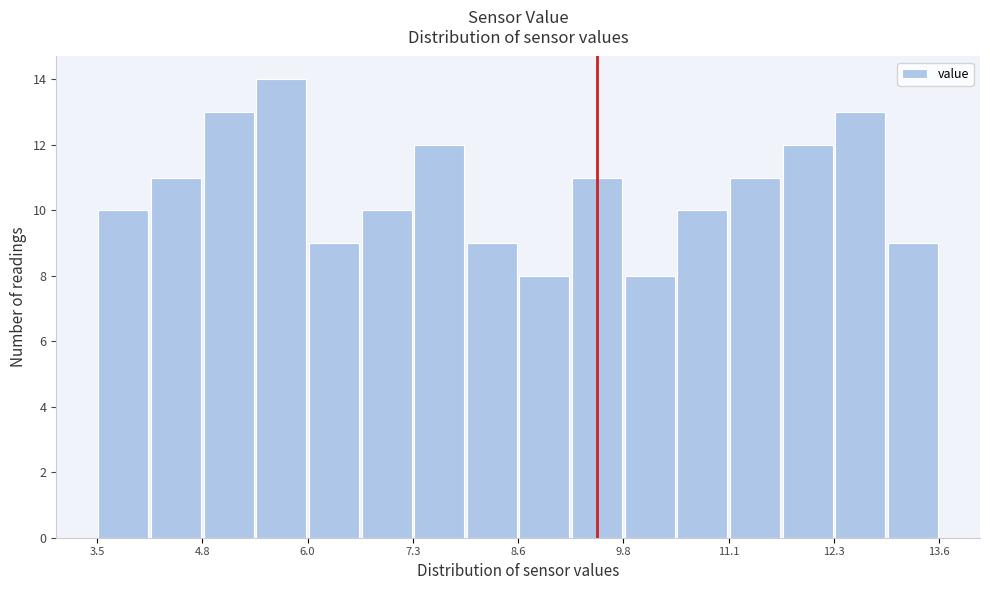

Around what value on the x-axis is the tallest bar? Give the approximate position of its centre, as read against the axis.

5.8